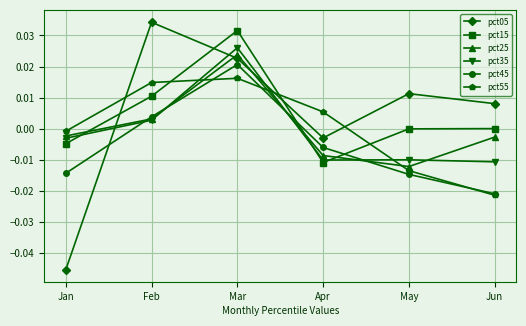

Does the chart display data point markers on the line(s)?

Yes